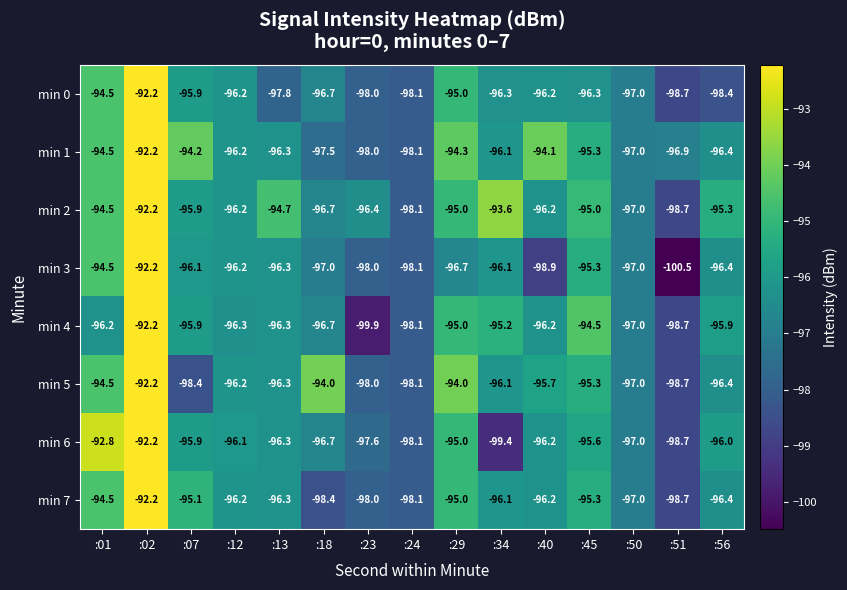

What is the total value across all series at :34?

-768.9